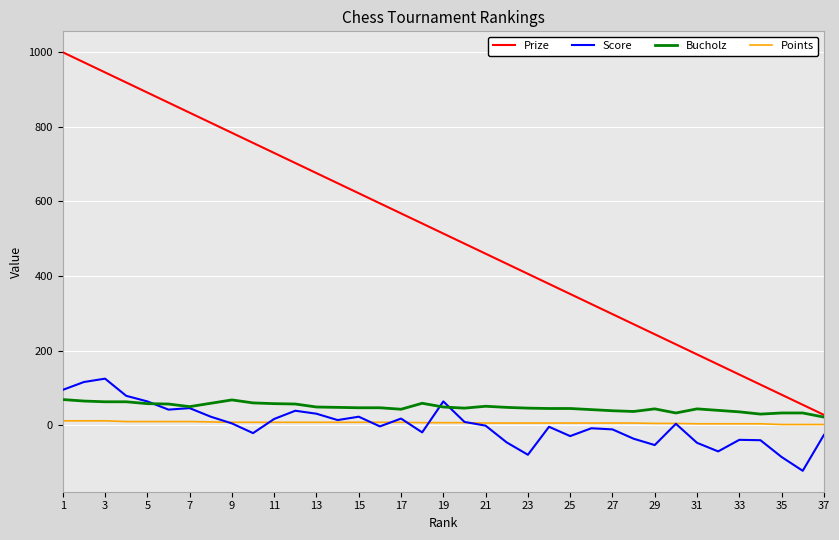

True or false: Prize and Score cross at least once.

False